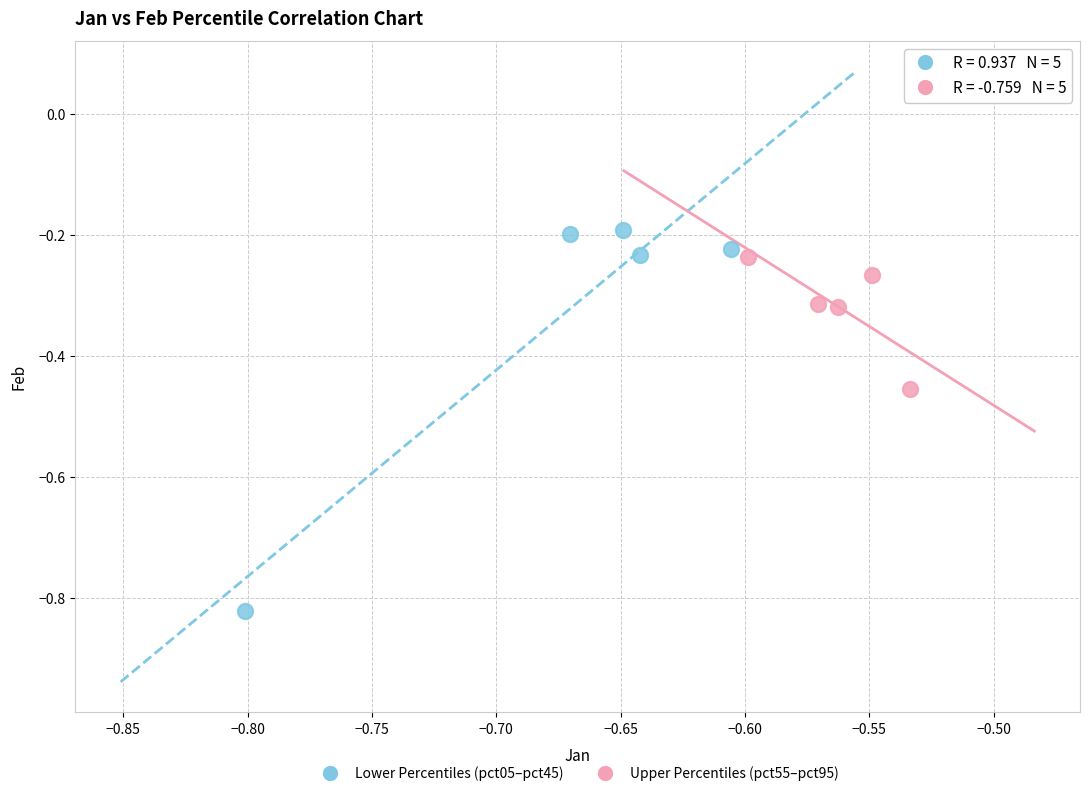

Which series has the widest spread of Y values?

Lower Percentiles (pct05–pct45)